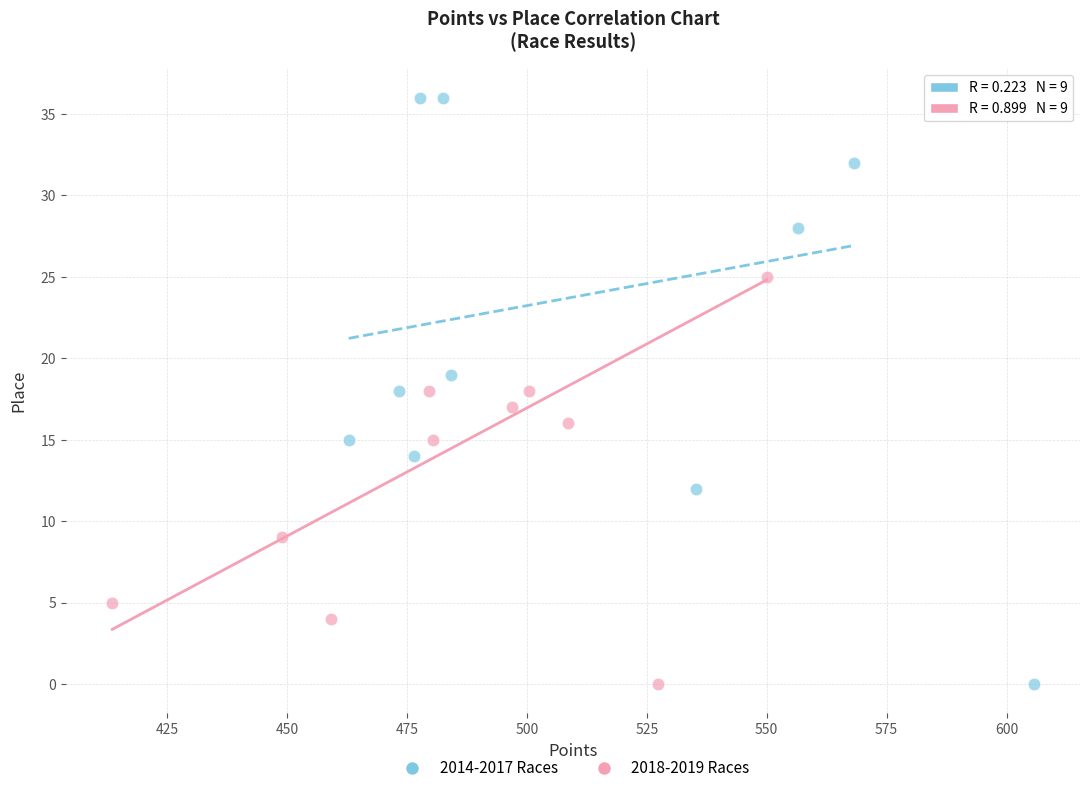

Which series reaches the maximum Y coordinate?

2014-2017 Races